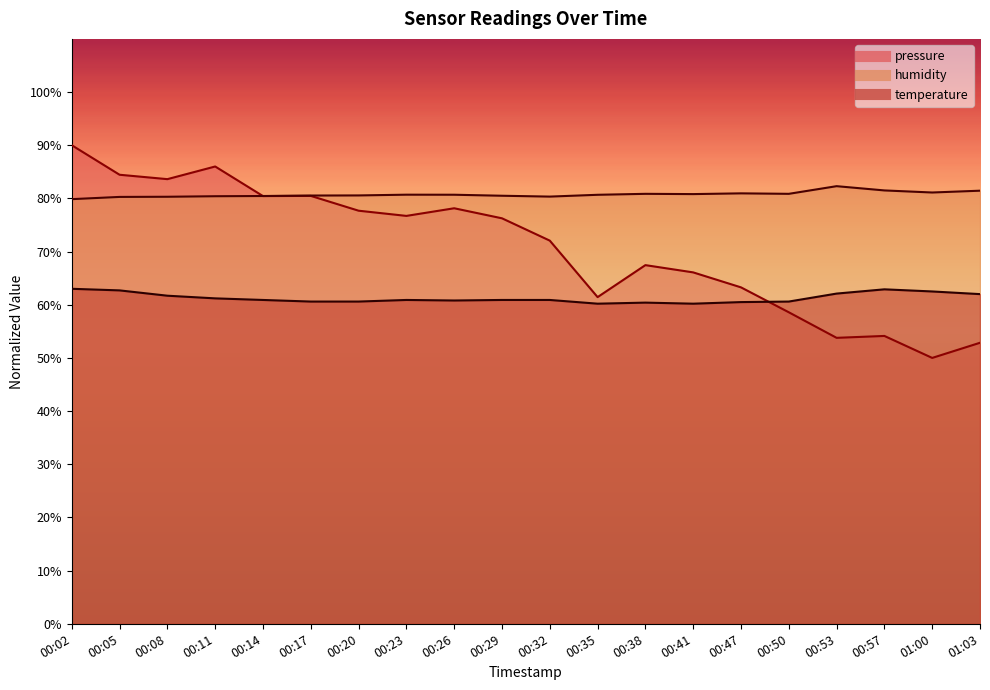

Between which two adjacent categories do humidity and pressure first intersect?

00:11 and 00:14